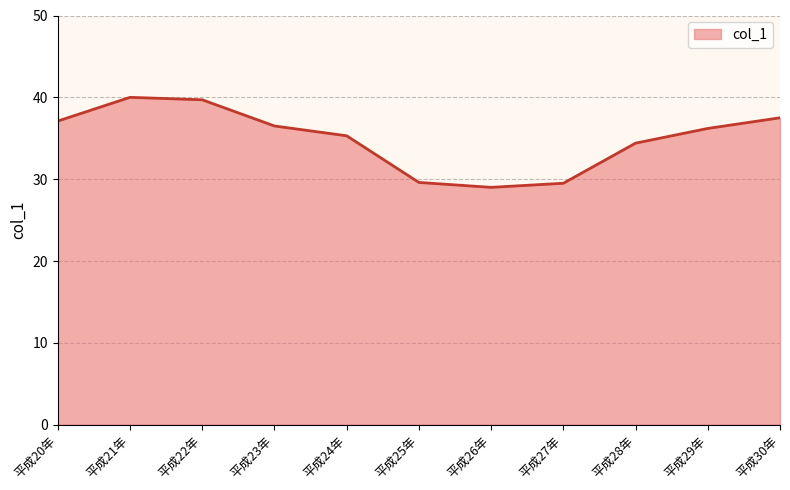

What position from the right is 平成27年?

4